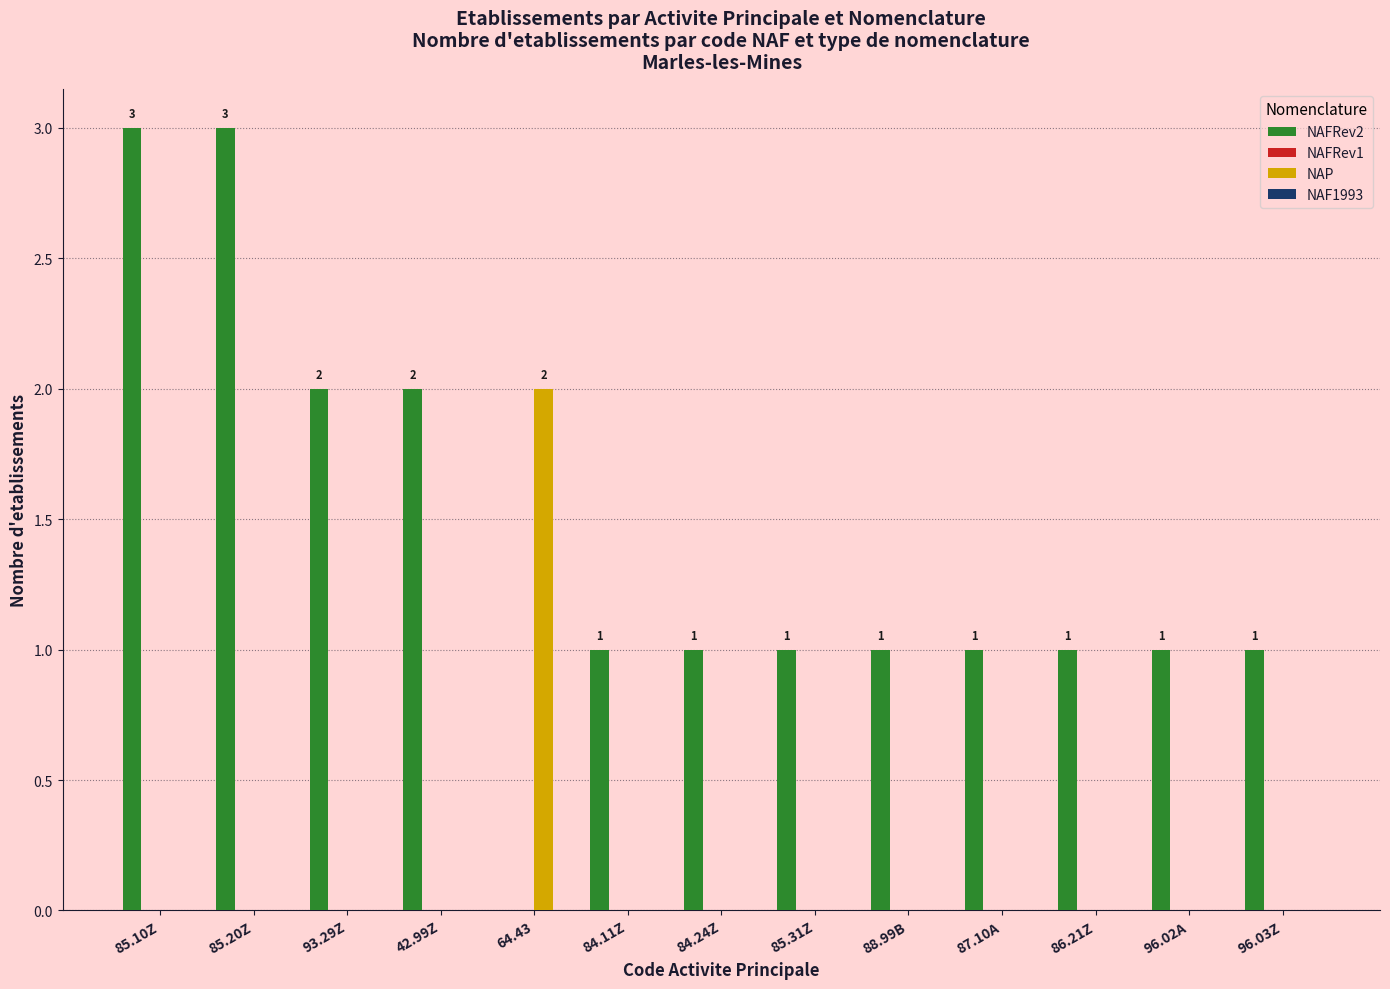

What is the total value across all series at 85.20Z?

3